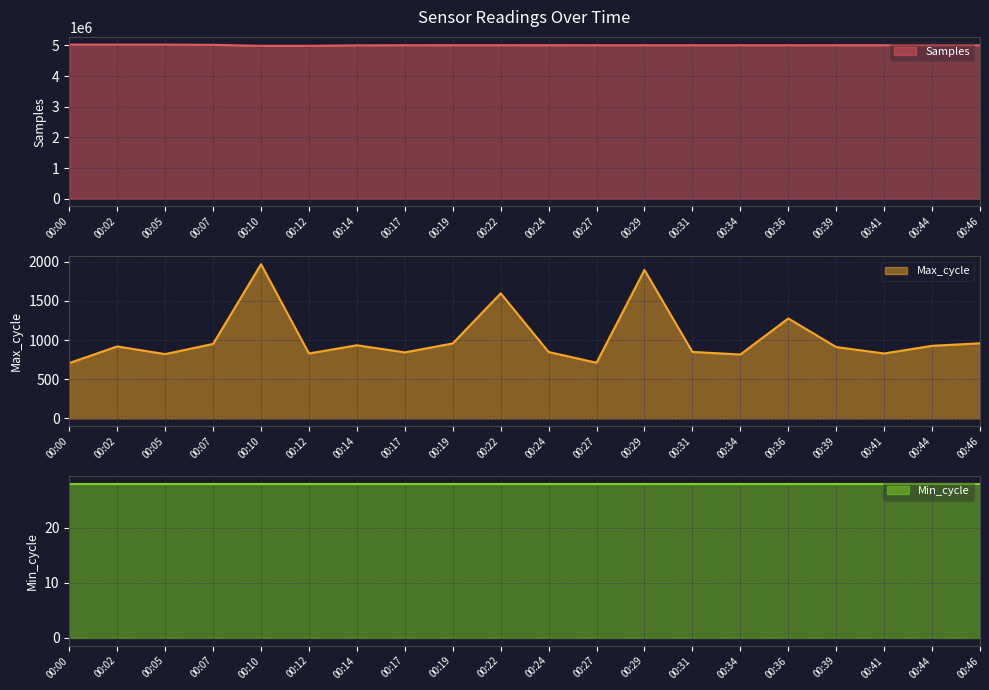

At which label does Max_cycle reach its peak?

00:10